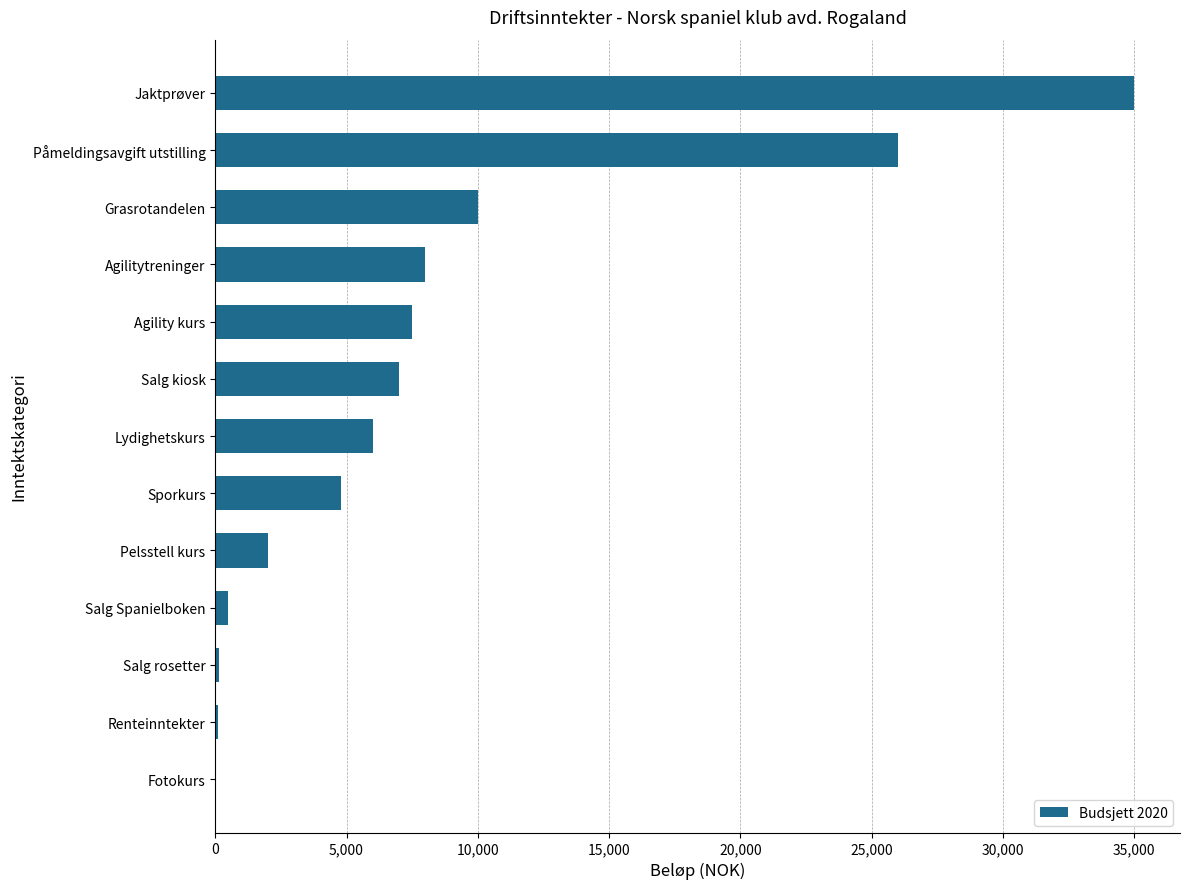

What is the sum of all values?

107040